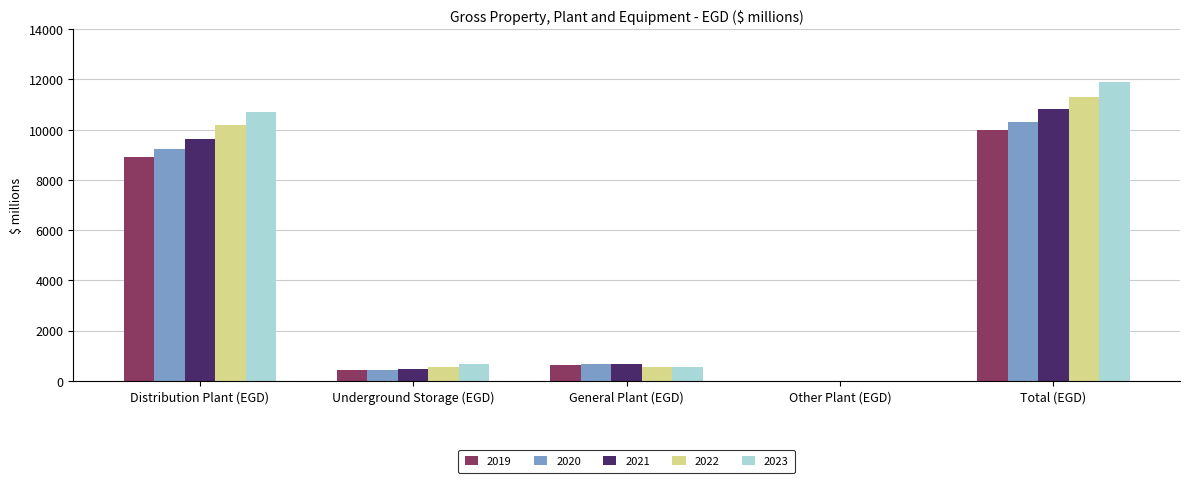

Is the value of 2022 at Total (EGD) greater than the value of 2019 at Underground Storage (EGD)?

Yes